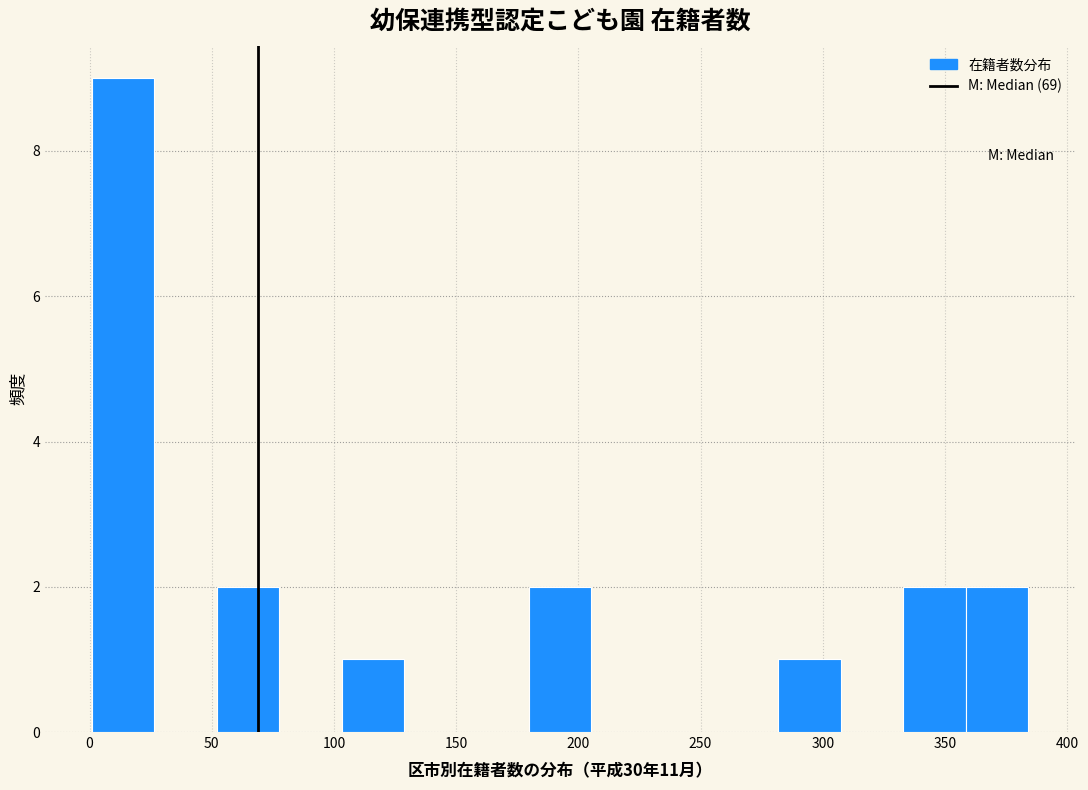

Reading left to right, transcribe this chart: for each bar, give the range it covers on the x-axis and its height. Neither the bar edges nor the heights are printed on the chart, so give them approximately, as read against the axes.

0 to 25: 9
25 to 50: 0
50 to 80: 2
80 to 105: 0
105 to 130: 1
130 to 155: 0
155 to 180: 0
180 to 205: 2
205 to 230: 0
230 to 255: 0
255 to 280: 0
280 to 305: 1
305 to 335: 0
335 to 360: 2
360 to 385: 2